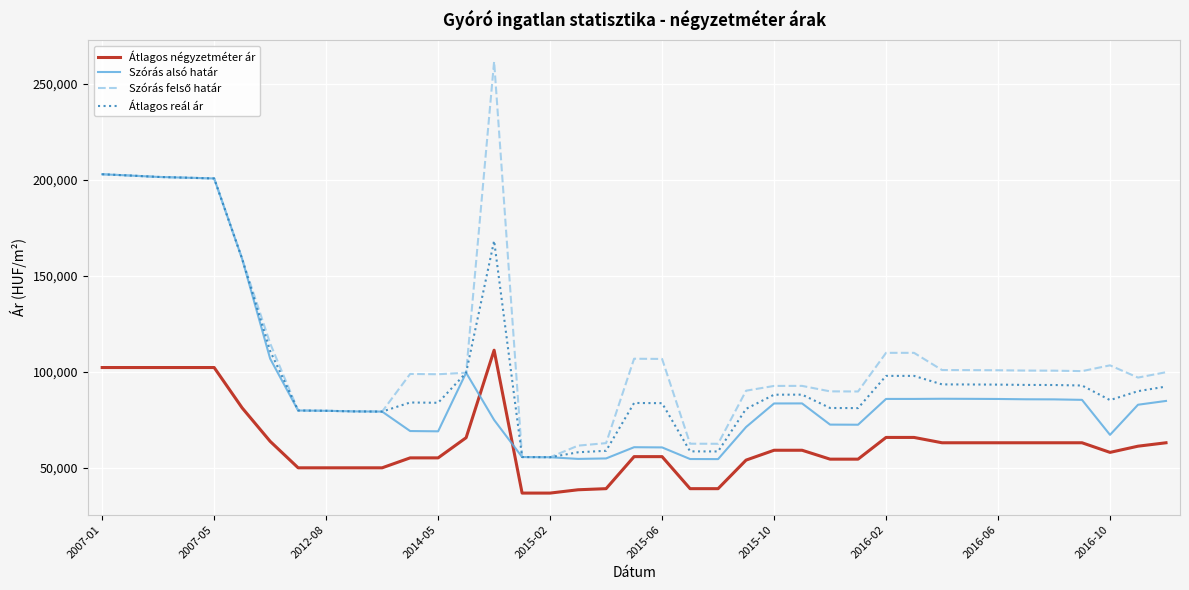

True or false: Átlagos reál ár and Átlagos négyzetméter ár intersect in this chart.

False